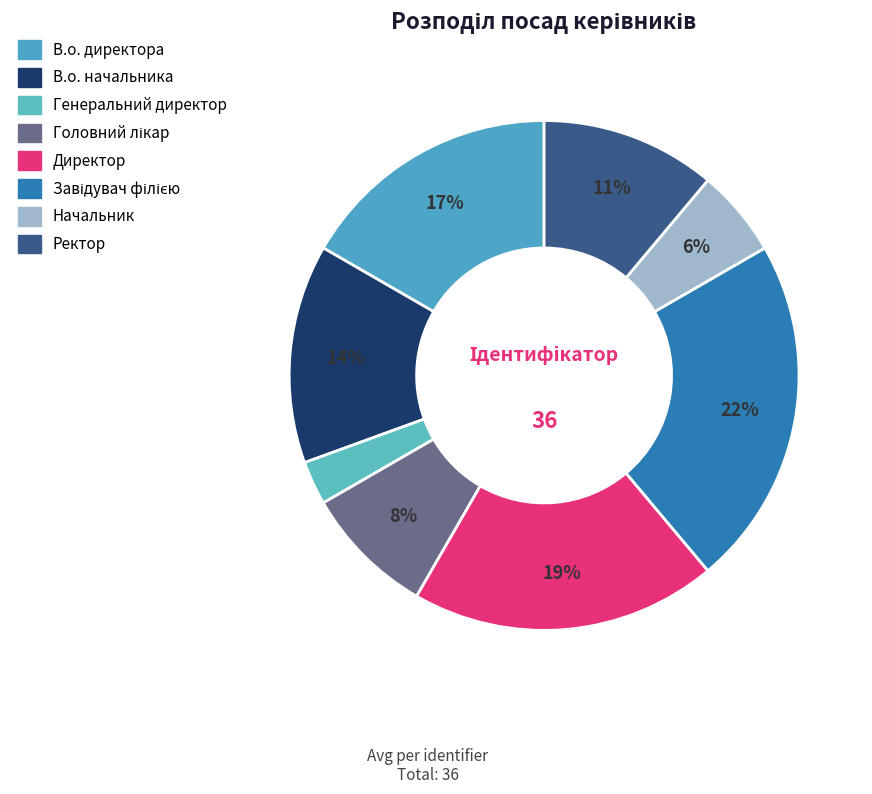

Count the number of slices in the pie.

8